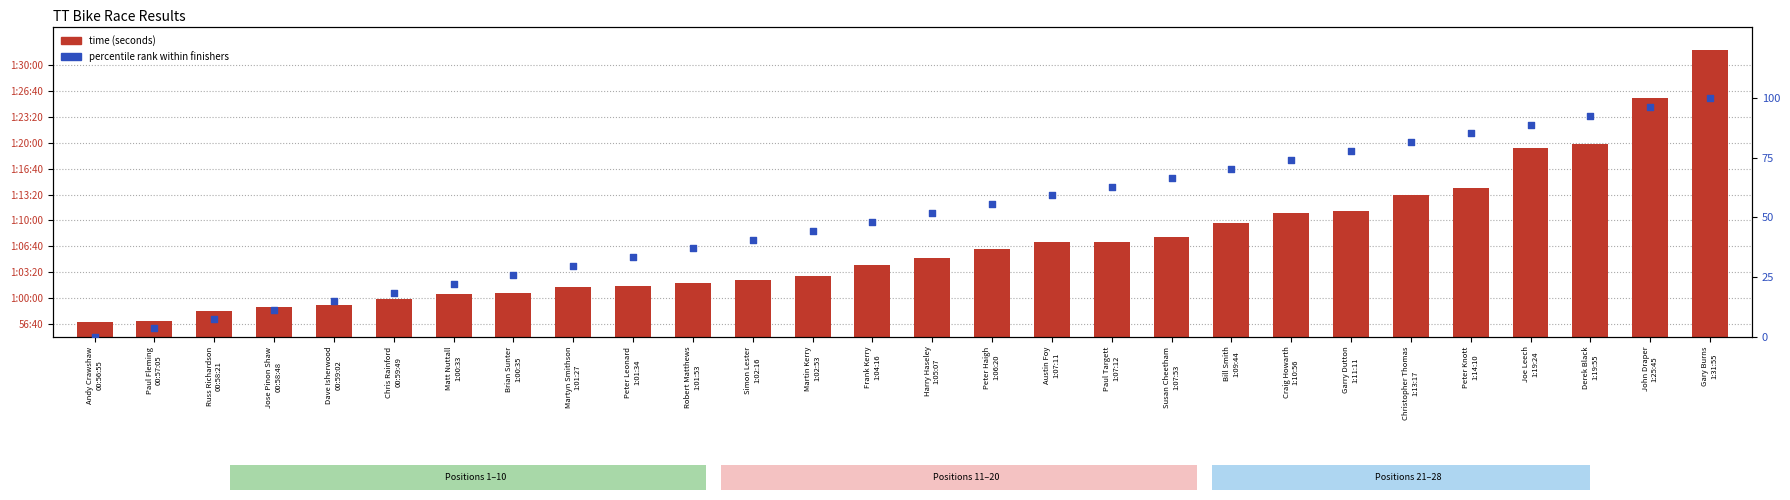

At which category is the sum across all series the highest?

Gary Burns
1:31:55